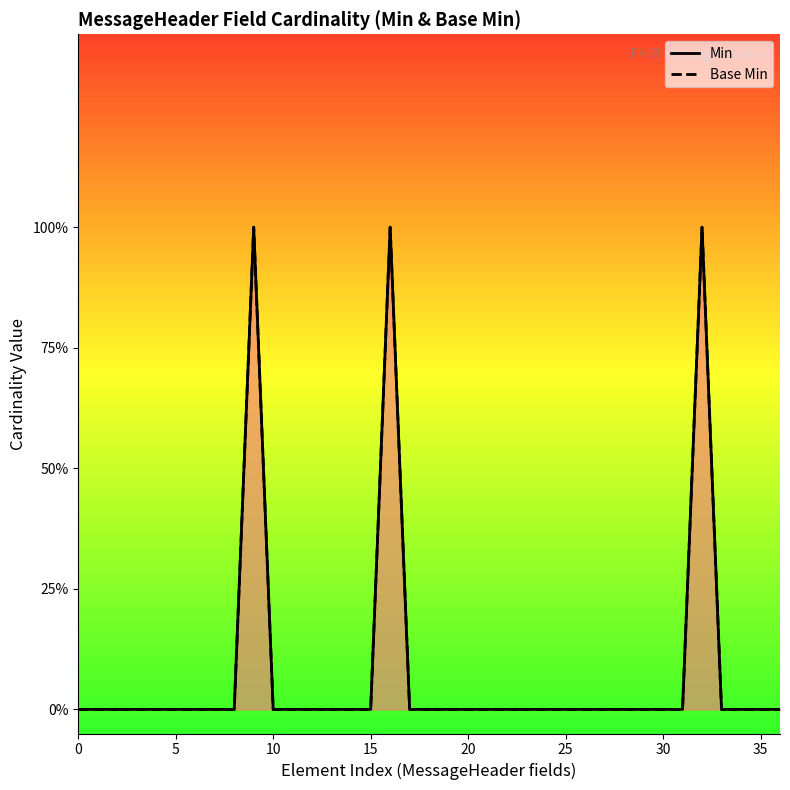

The Min series shows 0 at 35. True or false?

True